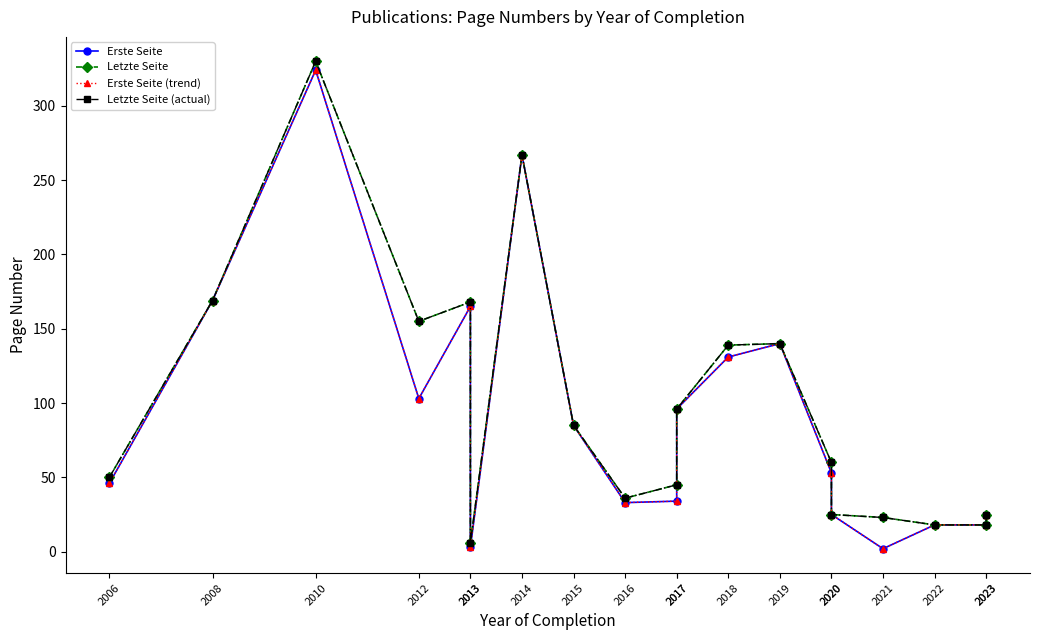

What is the sum of the Letzte Seite (actual) values at 2021 and 2023?

48